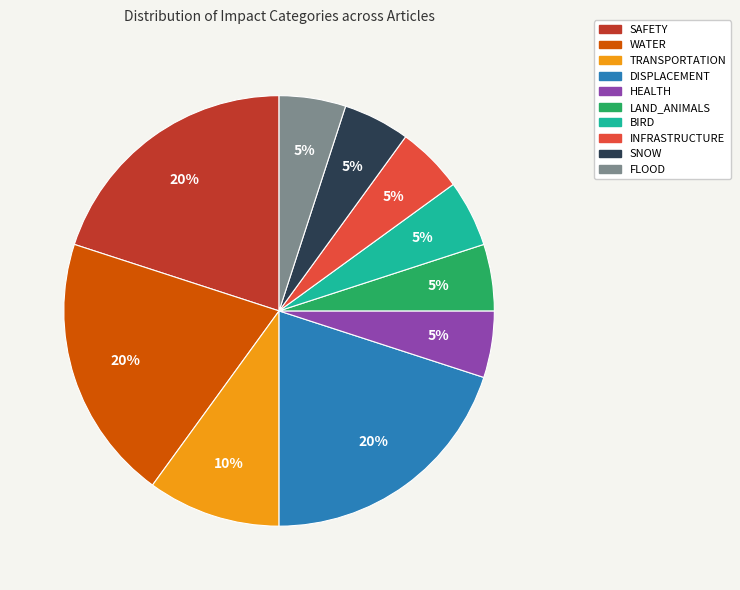

To the nearest percent, what is the difference between the largest and smallest slice percentages?

15%